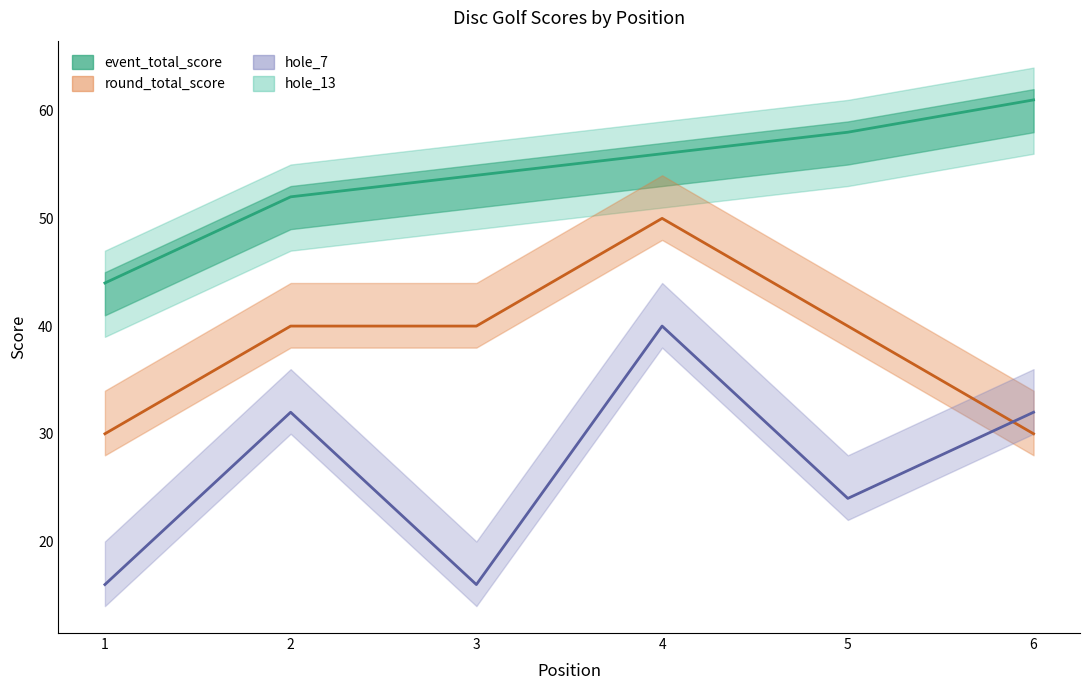

What is the maximum value for hole_13?

40